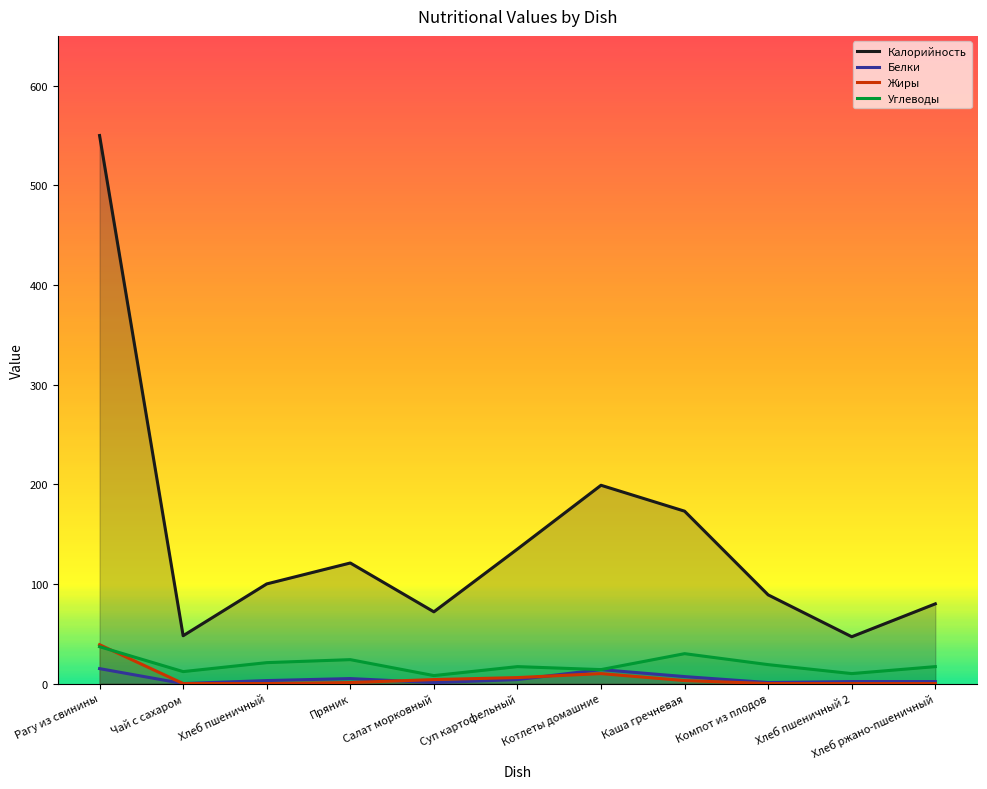

At which label is Калорийность closest to 298?

Котлеты домашние